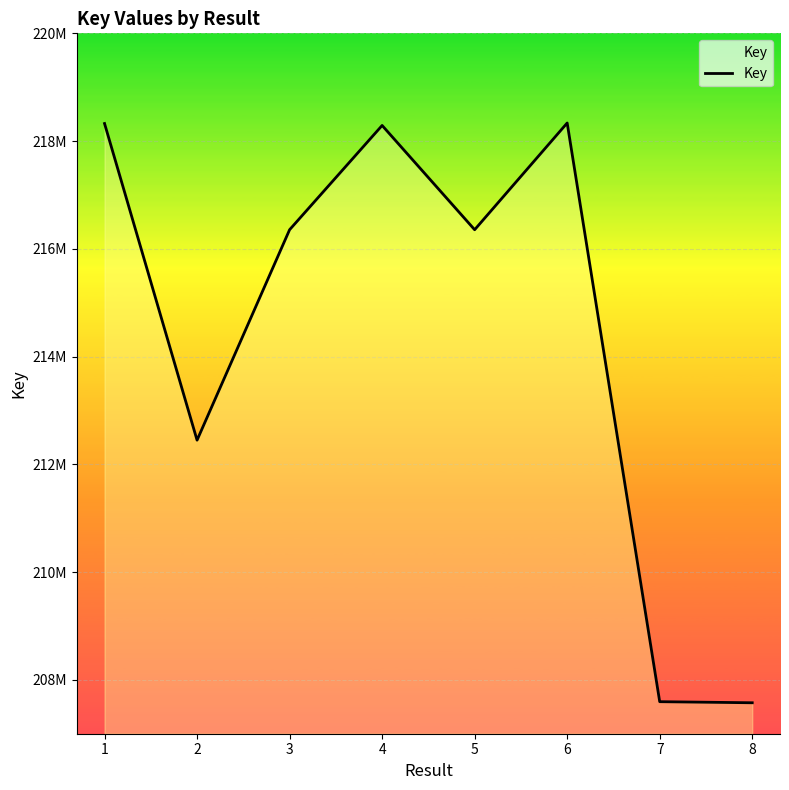

Does the chart display data point markers on the line(s)?

No